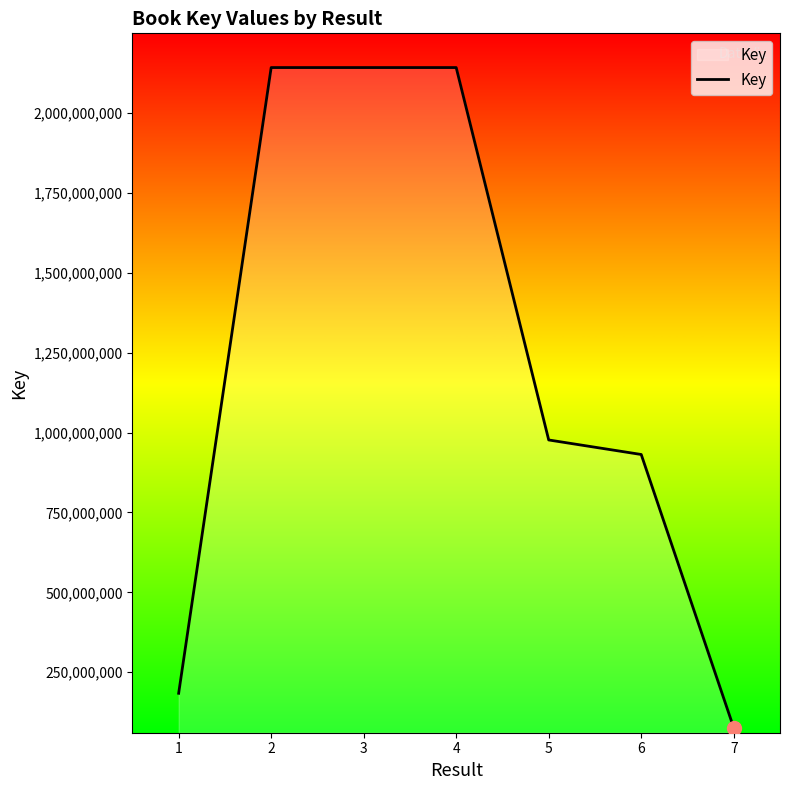

What is the difference between the second highest and minimum values?

2066266377